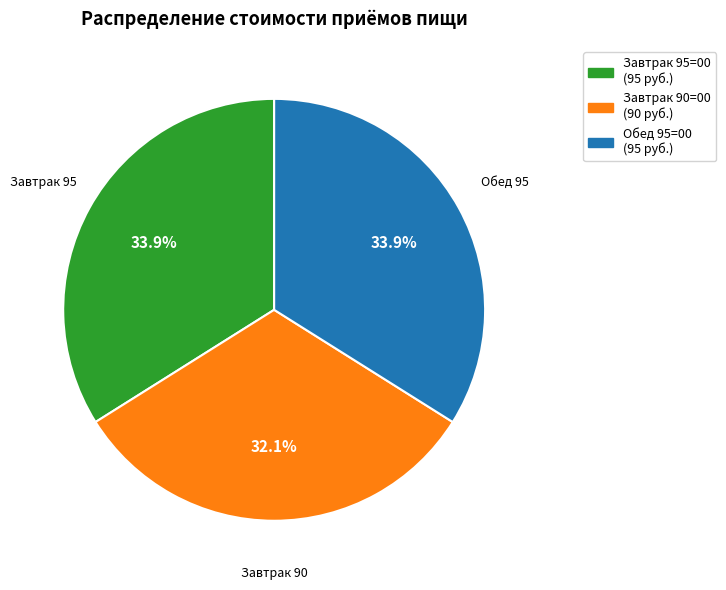

How many slices are in this pie chart?

3